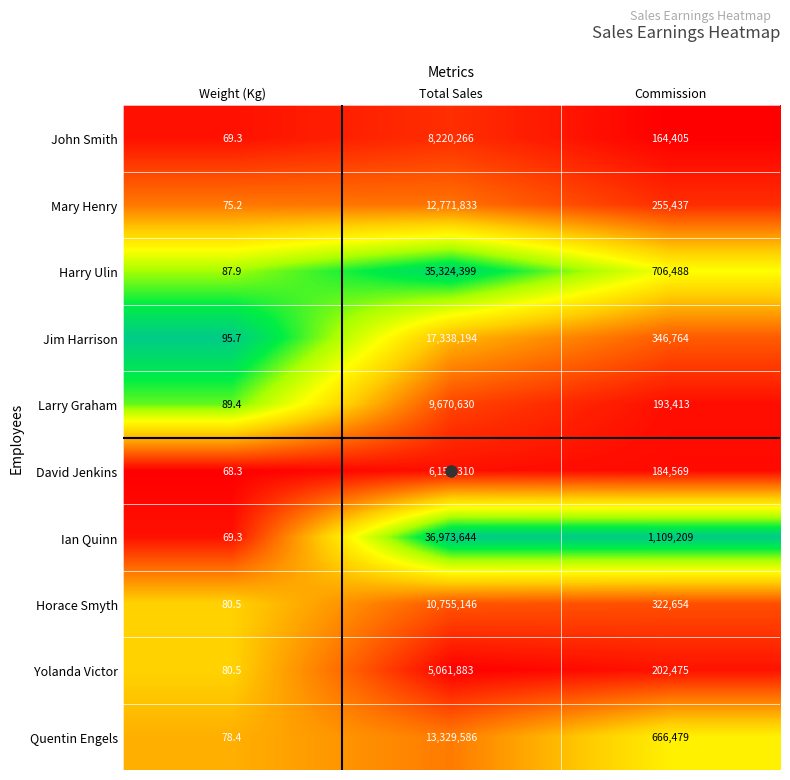

List the labels in order of Mary Henry value, smallest first.

Weight (Kg), Commission, Total Sales